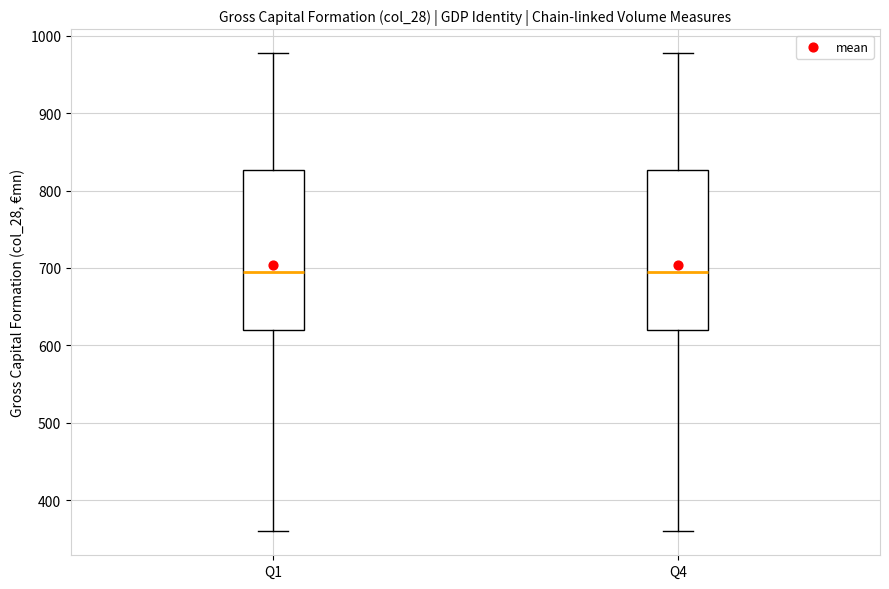

Reading left to right, transcribe this box plot: for each box, give where its median line is, the range the box spans, and where its two whiskers end, as read against the y-axis. The values are not printed on the chart, so give them approximately, as read against the axis.

Q1: median 690, box 620 to 830, whiskers 360 to 980
Q4: median 690, box 620 to 830, whiskers 360 to 980